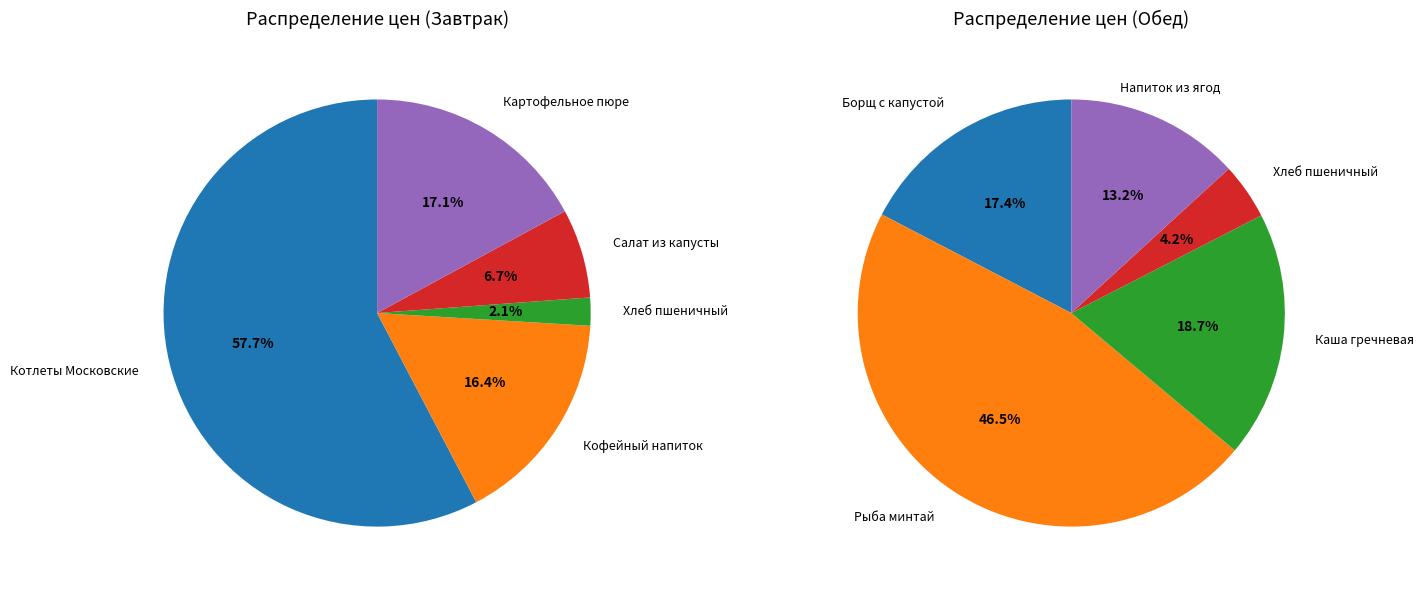

The 0 slice represents 47% of the pie. True or false?

False